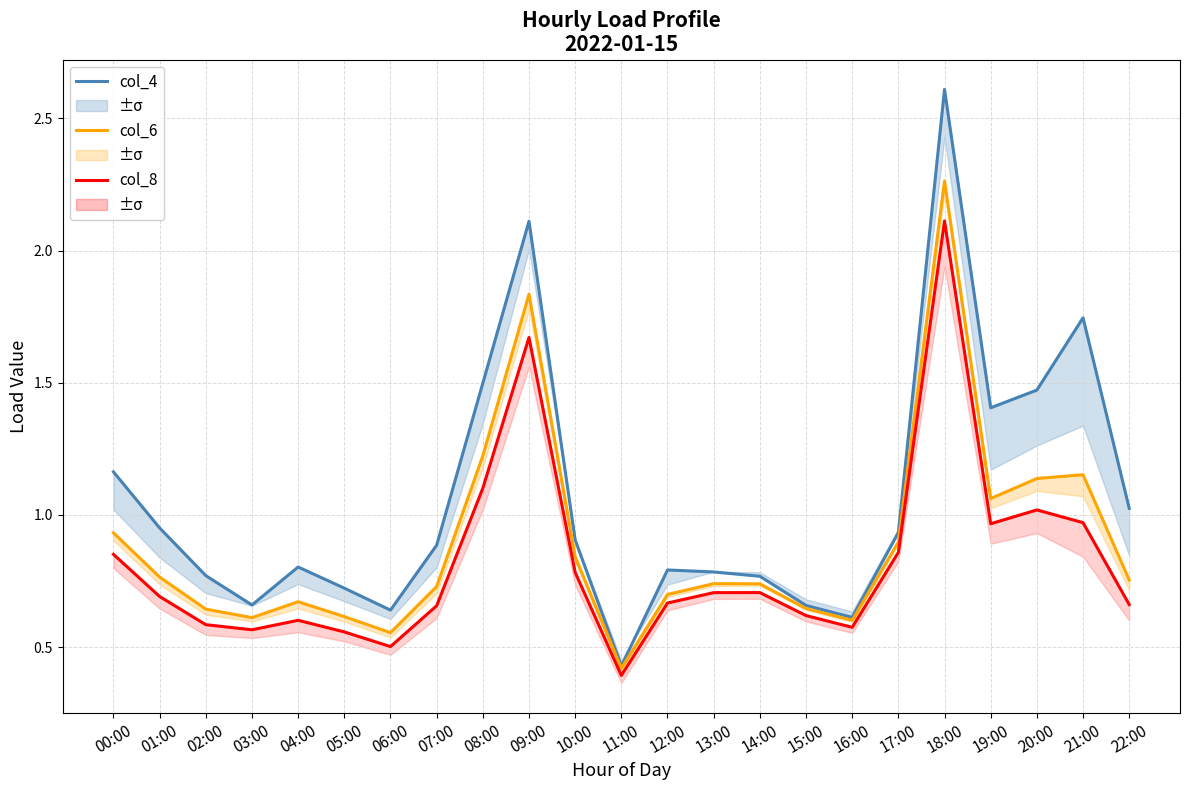

List the series in order of their overall mean, highest first.

col_4, col_6, col_8